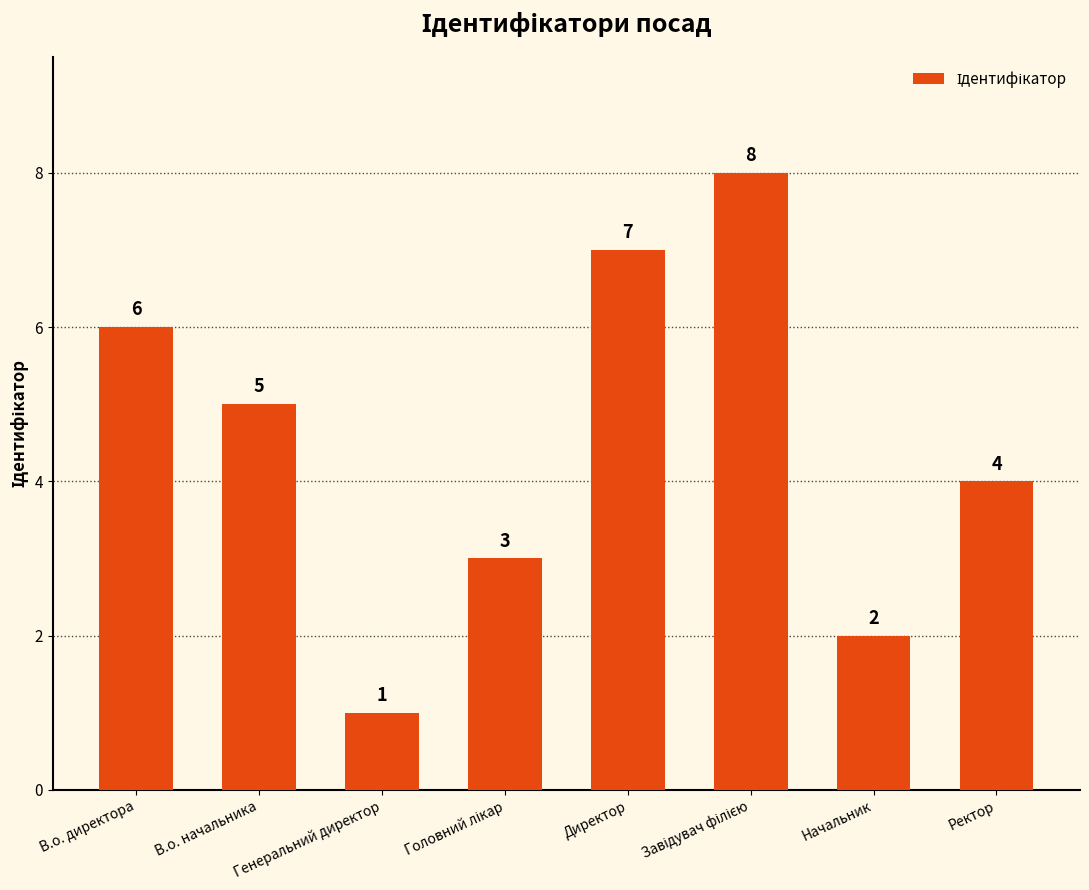

Reading left to right, list all the values displayed in this chart.

6	5	1	3	7	8	2	4